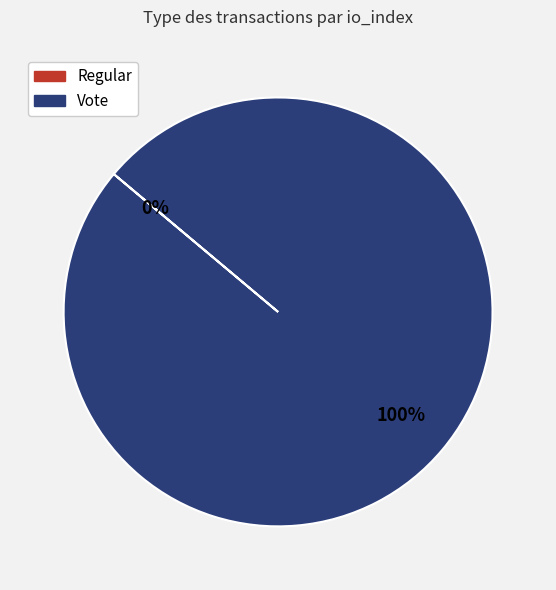

Which category has the biggest portion of the pie?

Vote